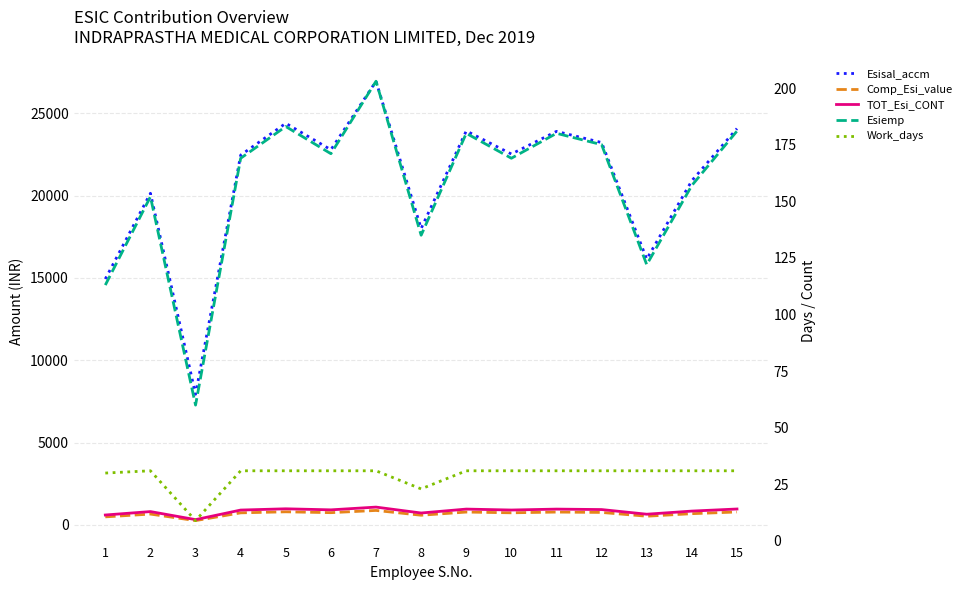

Between 6 and 3, which is larger?

6